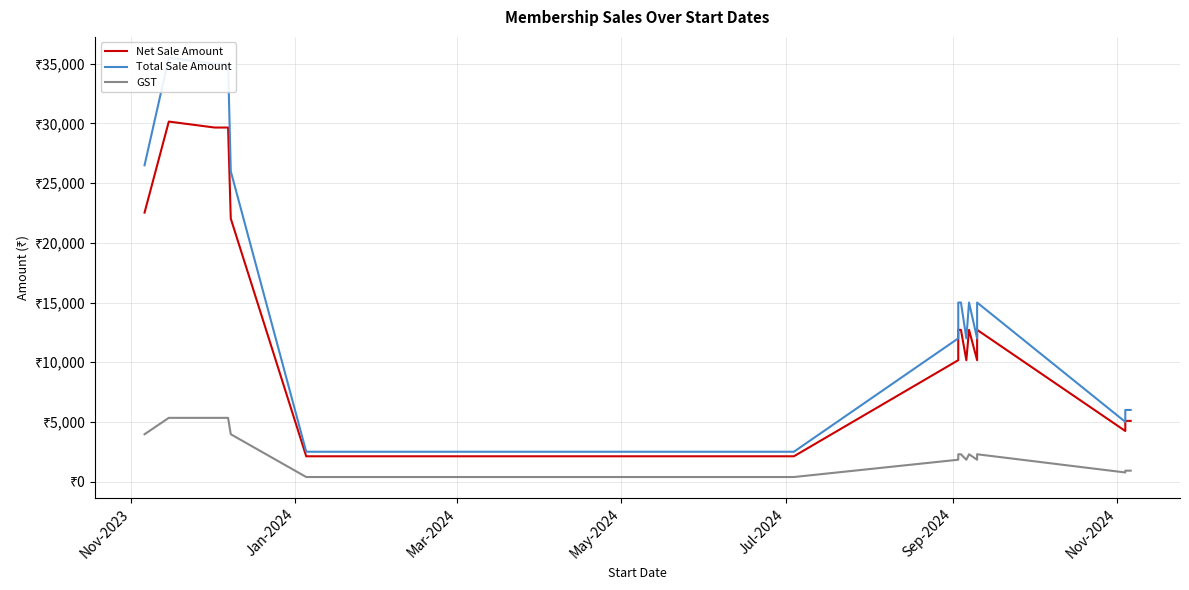

How many interior local peaks does the GST series have?

2